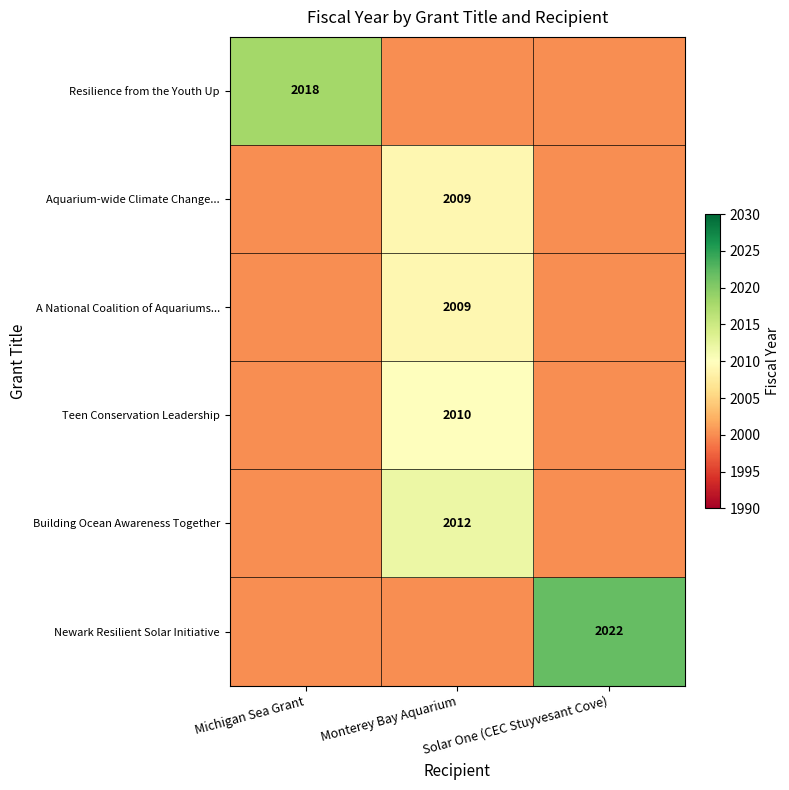

At which category does the chart reach its minimum across all series?

Monterey Bay Aquarium